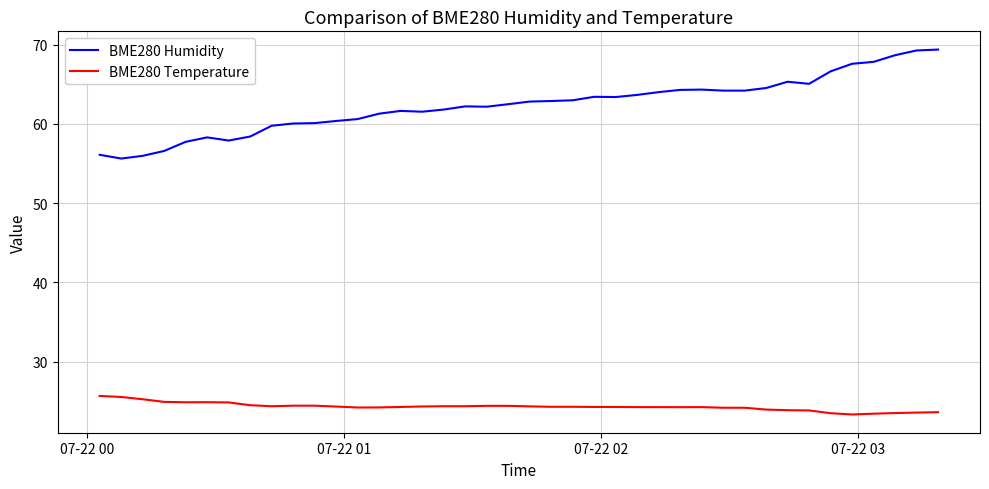

Which series has the largest total across all categories?

BME280 Humidity